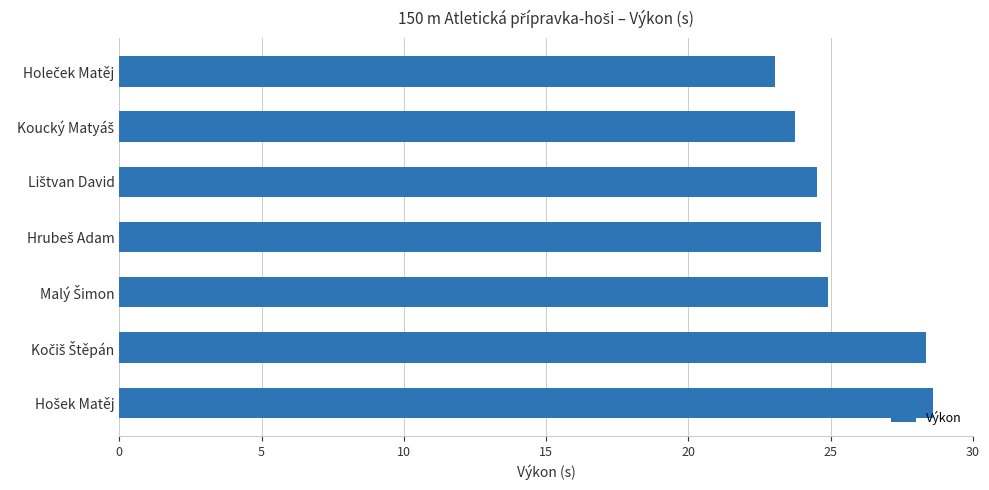

What is the minimum value shown in the chart?

23.0